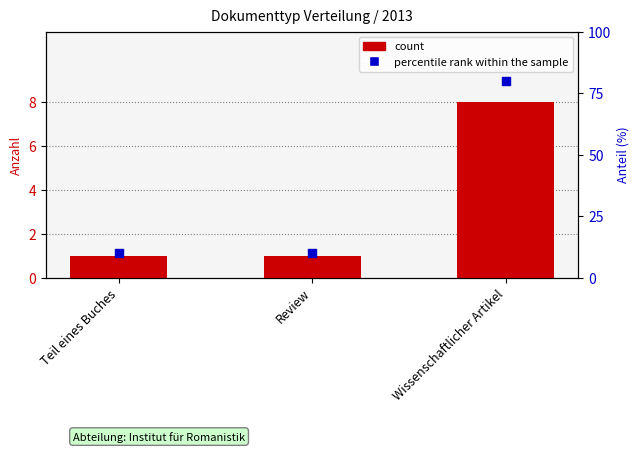

Which series contains the lowest Y value?

count